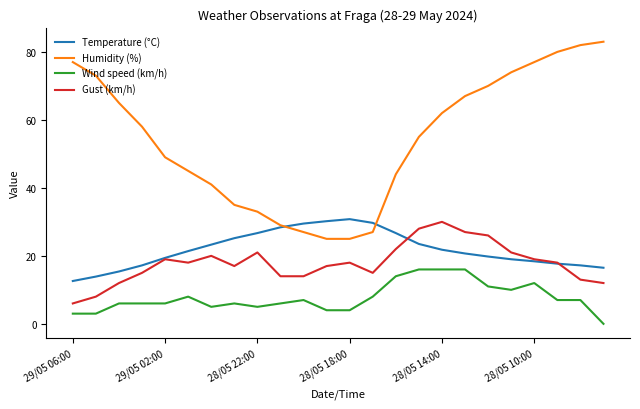

What is the maximum value shown in the chart?

83.0